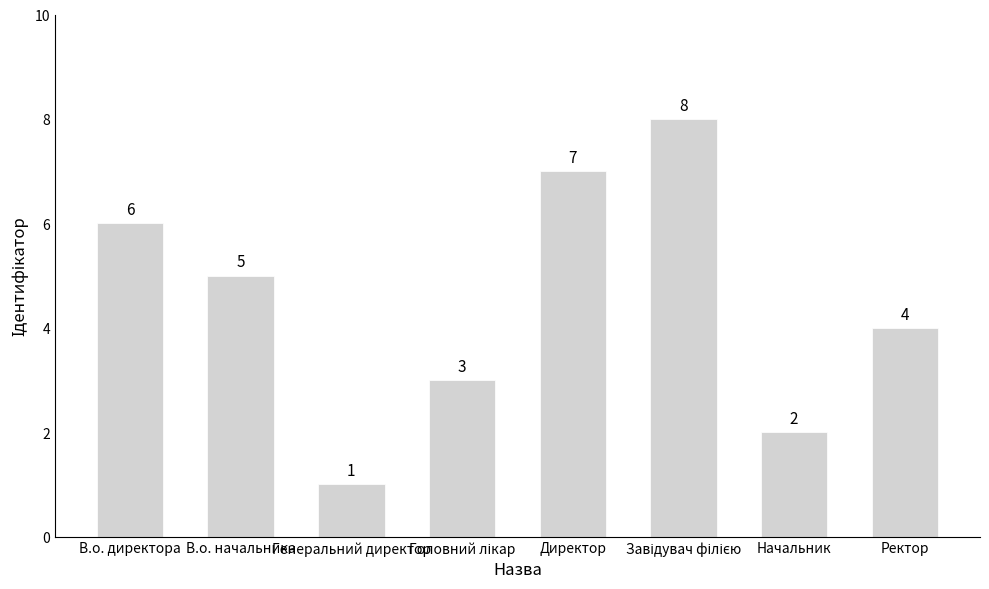

True or false: the data shows 7 at Директор.

True